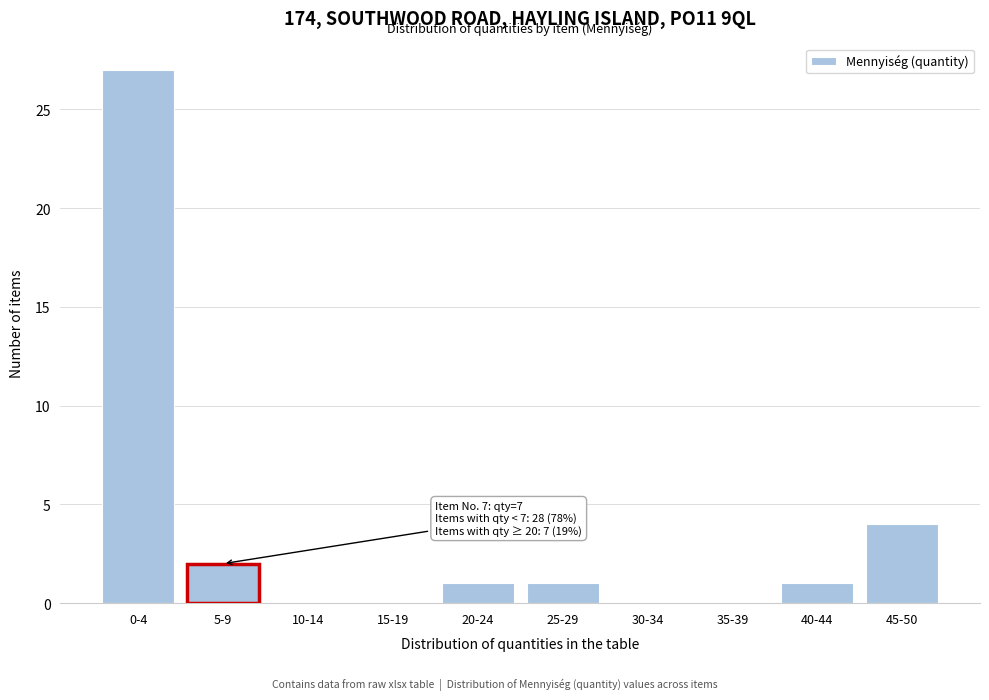

Reading left to right, extract all data points from this chart.

0-4=27	5-9=2	10-14=0	15-19=0	20-24=1	25-29=1	30-34=0	35-39=0	40-44=1	45-50=4